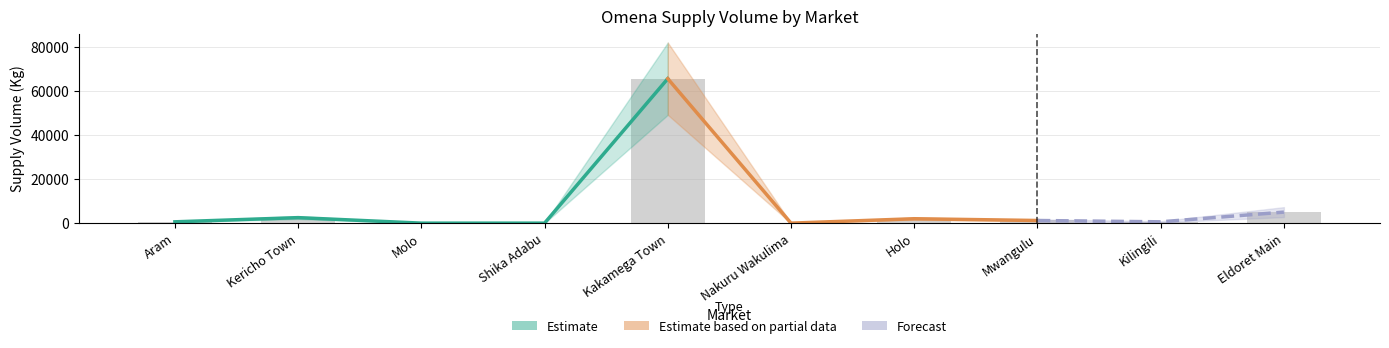

Which label corresponds to the smallest value in the chart?

Molo